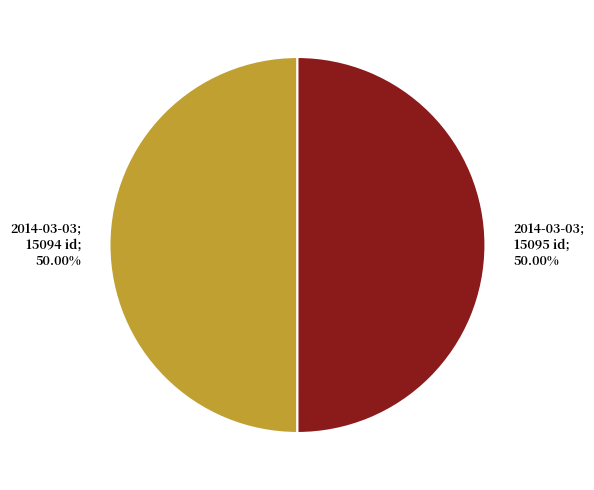

How many segments does this pie chart have?

2